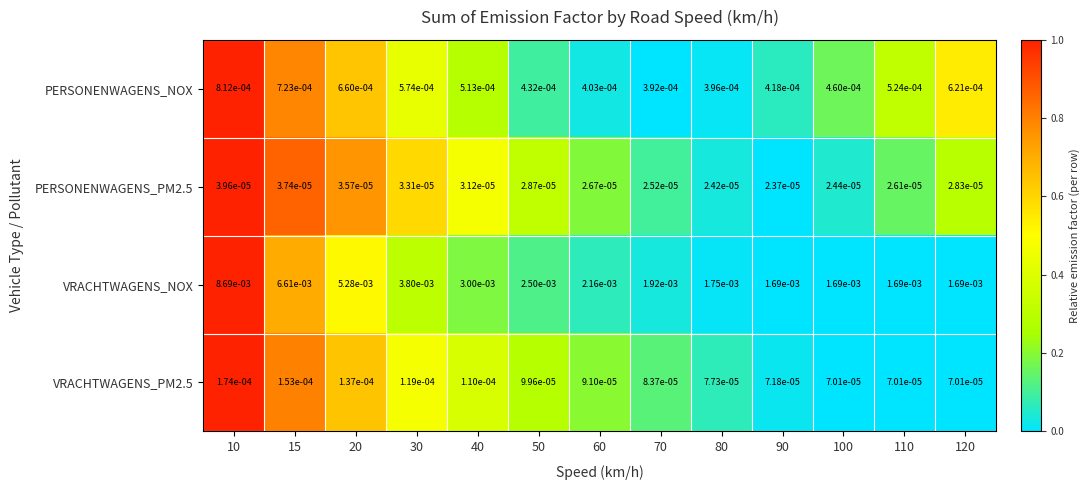

Which series has the largest total across all categories?

VRACHTWAGENS_NOX